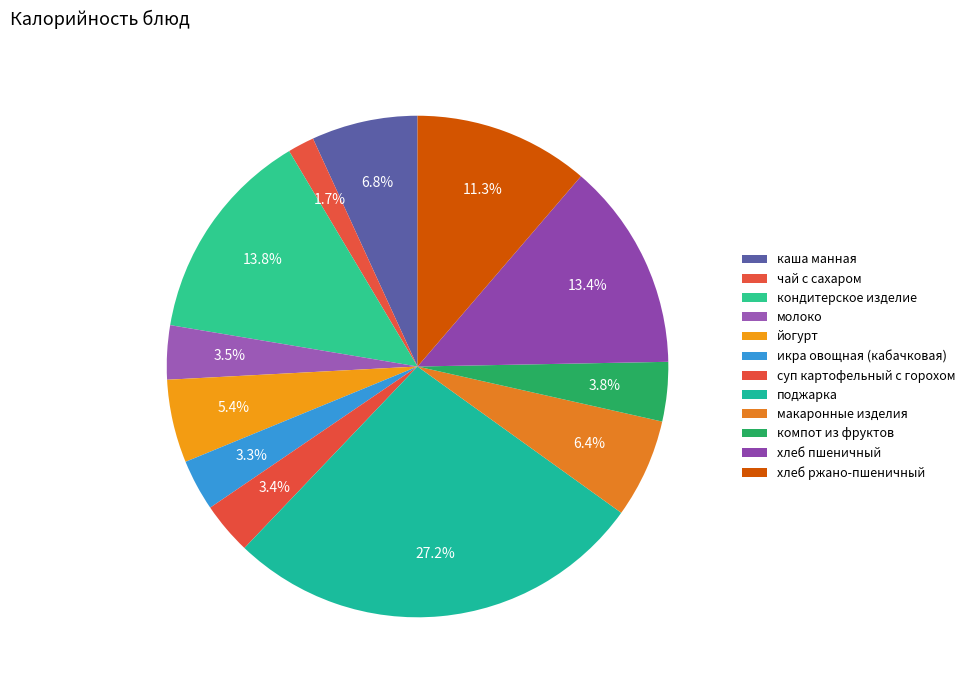

Which category has the smallest portion of the pie?

чай с сахаром